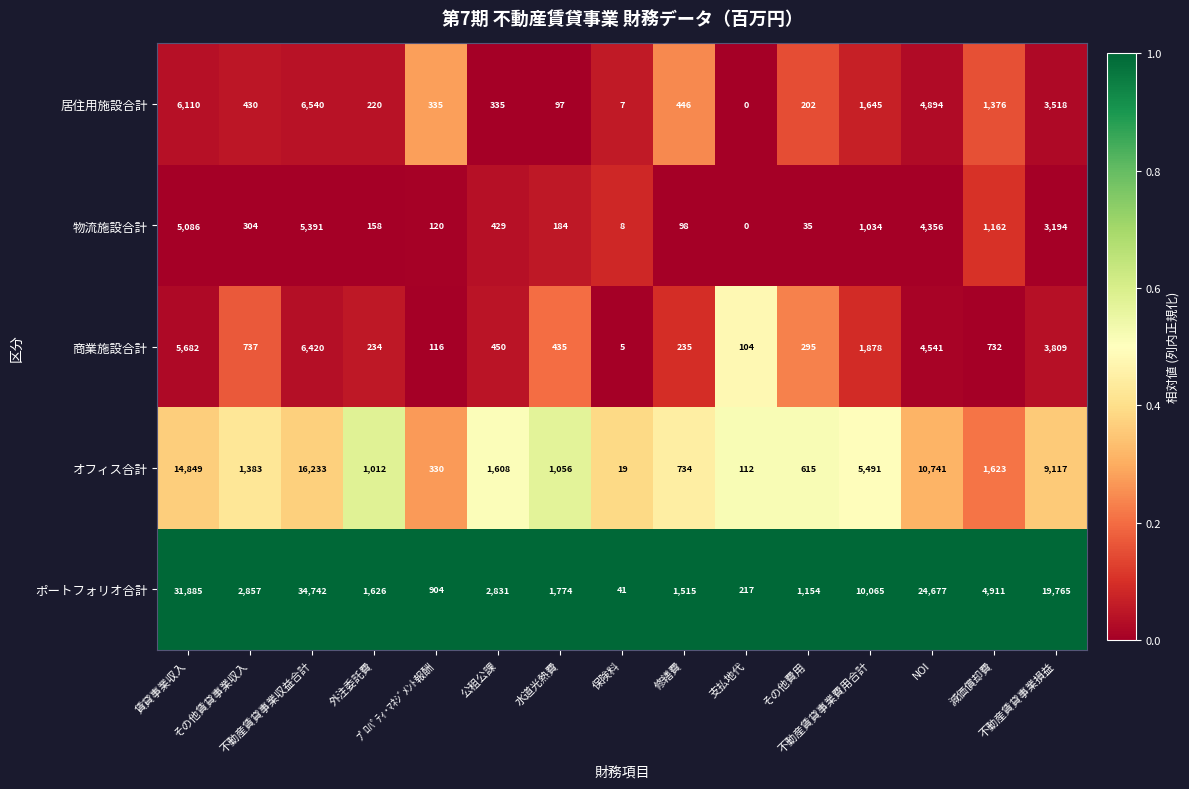

What is the highest value of the オフィス合計 series?

16233